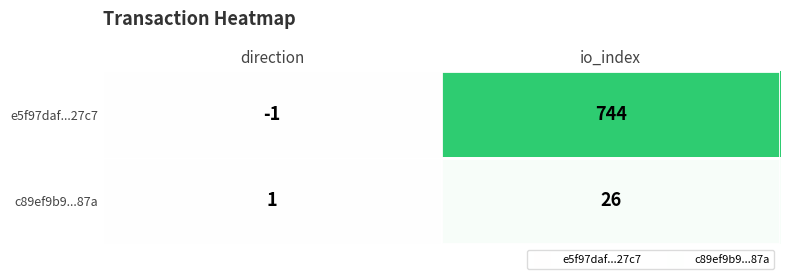

List the series in order of their overall mean, lowest first.

c89ef9b9...87a, e5f97daf...27c7